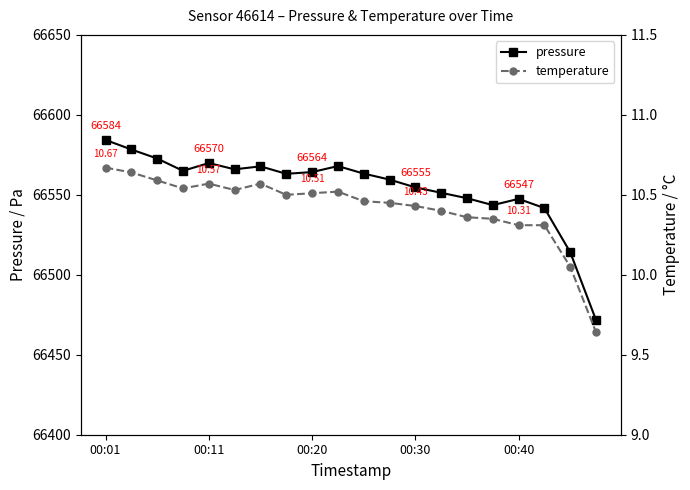

True or false: pressure has a value of 42775.9 at 00:01.

False